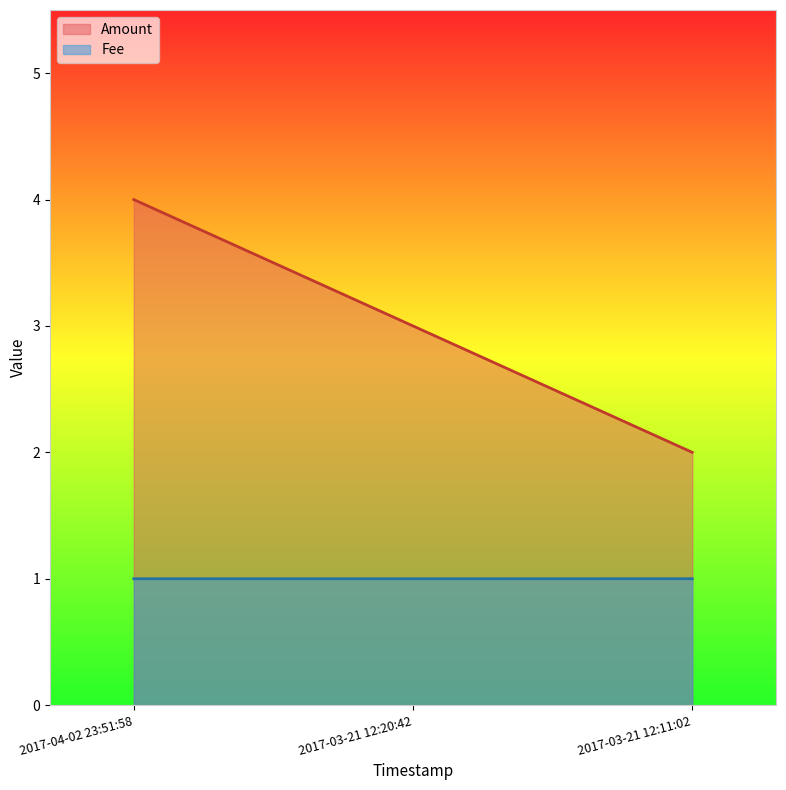

What is the sum of the Amount values at 2017-04-02 23:51:58 and 2017-03-21 12:11:02?

6.0